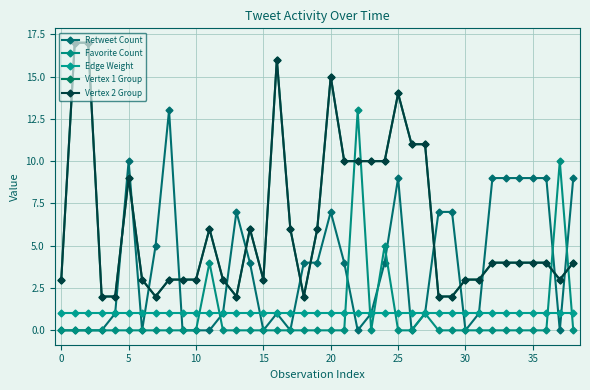

Does the chart have visible grid lines?

Yes